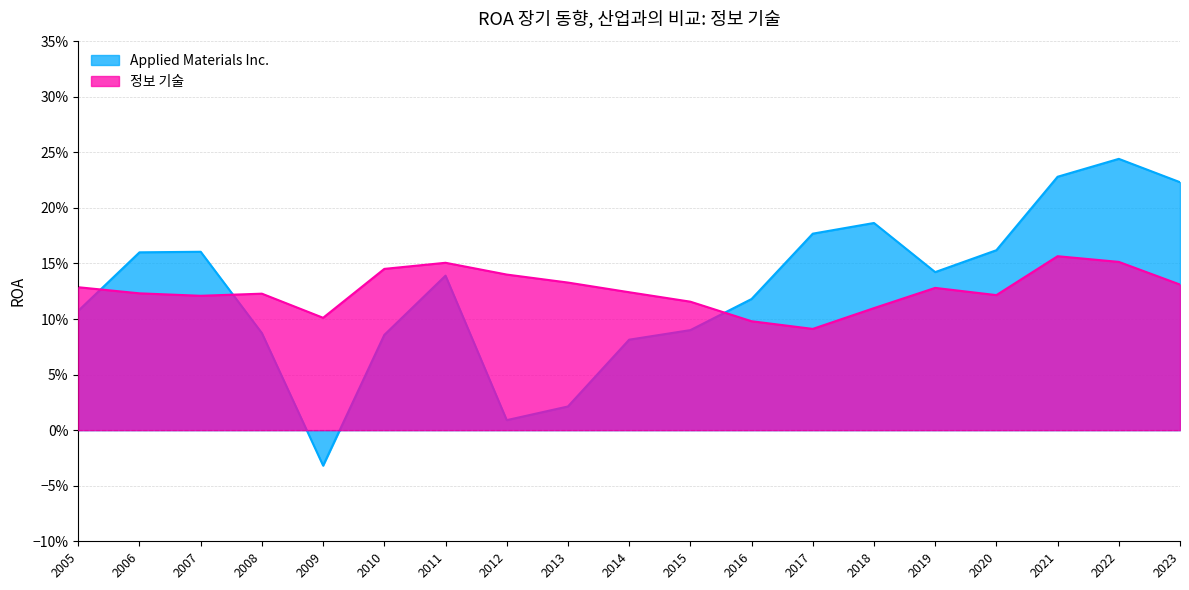

Which label corresponds to the smallest value in the chart?

2009